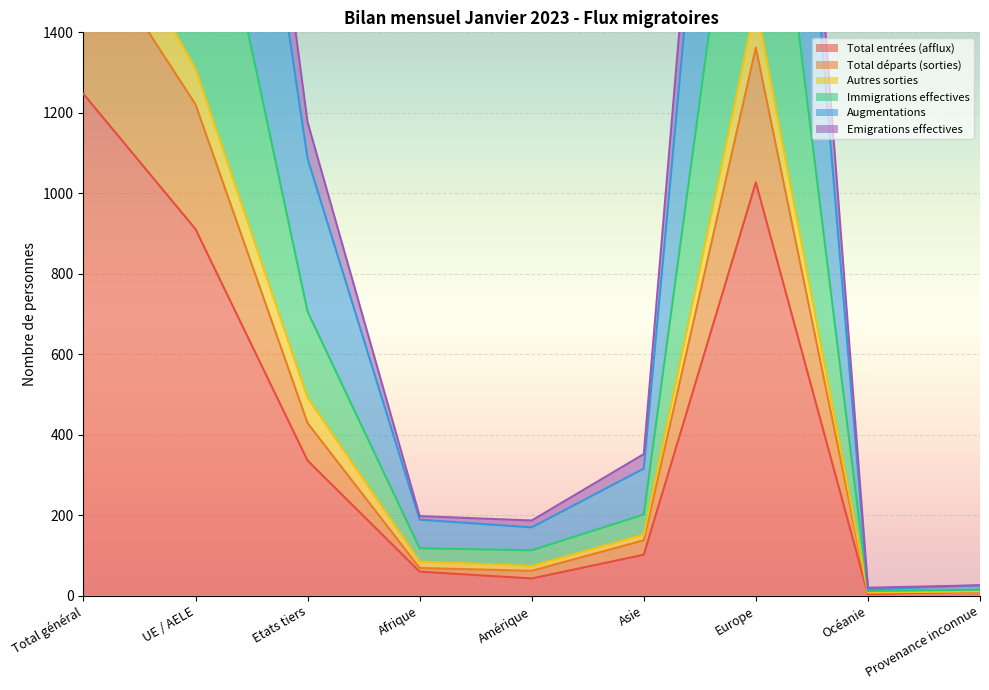

In Emigrations effectives, how many points are lower than both neighbors (excluding endpoints)?

2